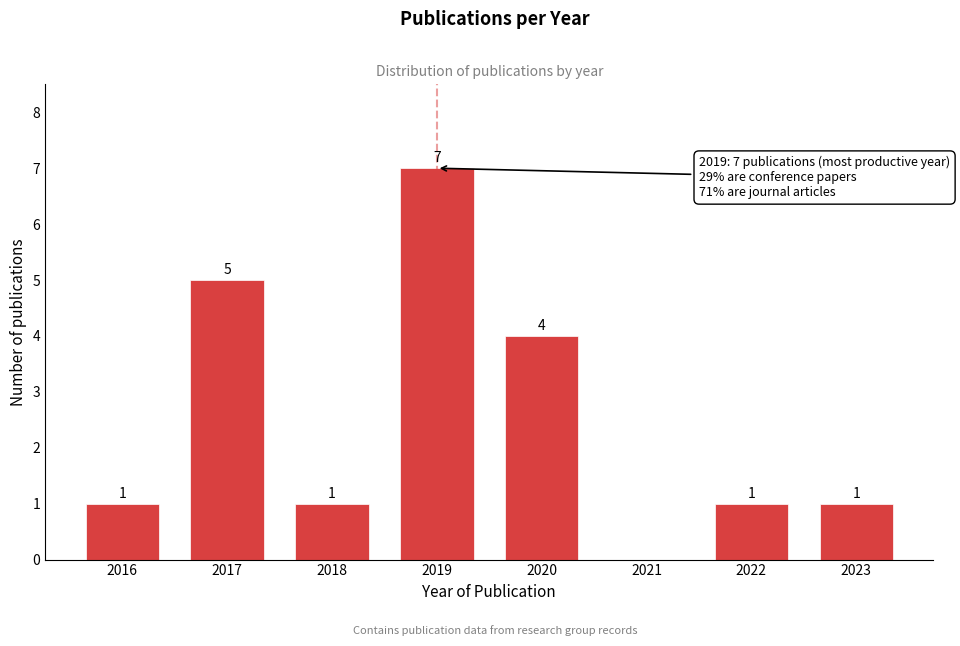

Reading right to left, list all the values displayed in this chart.

2023=1	2022=1	2021=0	2020=4	2019=7	2018=1	2017=5	2016=1